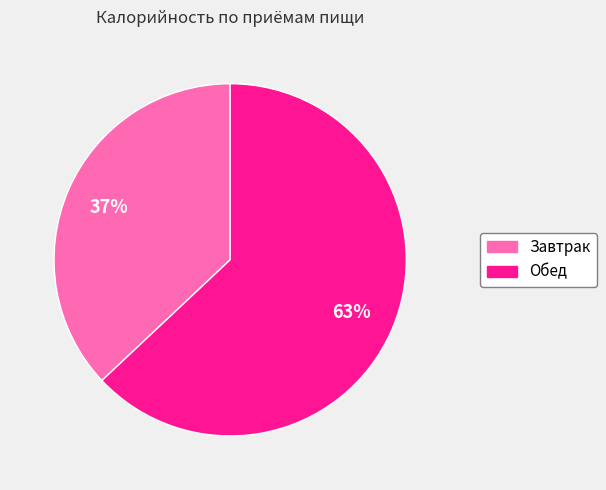

True or false: Обед accounts for 63% of the total.

True